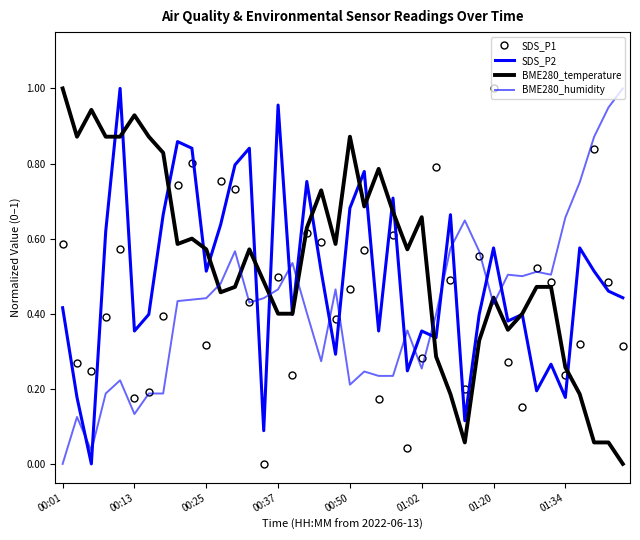

At how many categories does at least one series exceed 0?

40